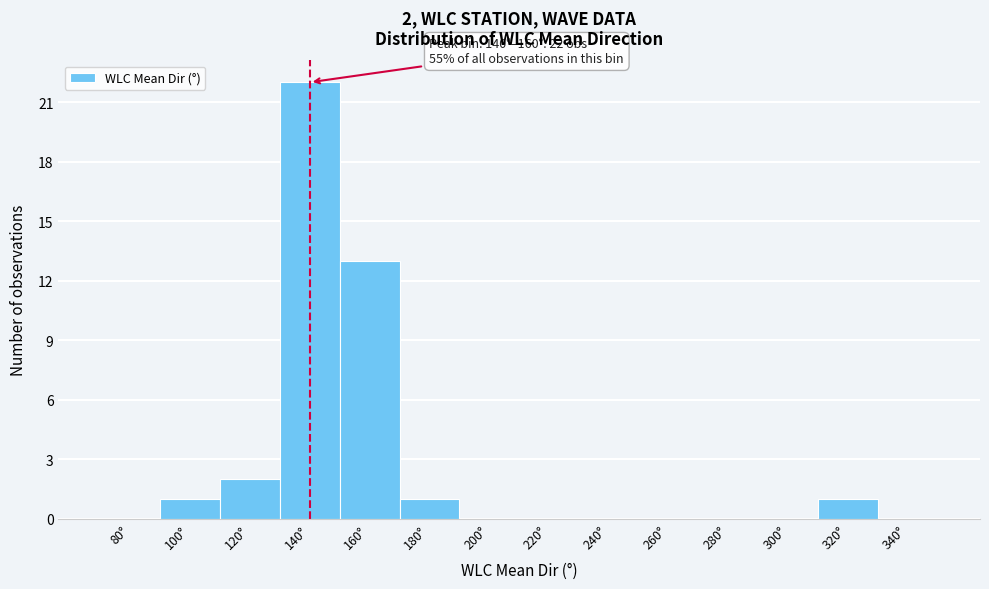

Reading right to left, transcribe all the data shown in this chart.

340°=0	320°=1	300°=0	280°=0	260°=0	240°=0	220°=0	200°=0	180°=1	160°=13	140°=22	120°=2	100°=1	80°=0